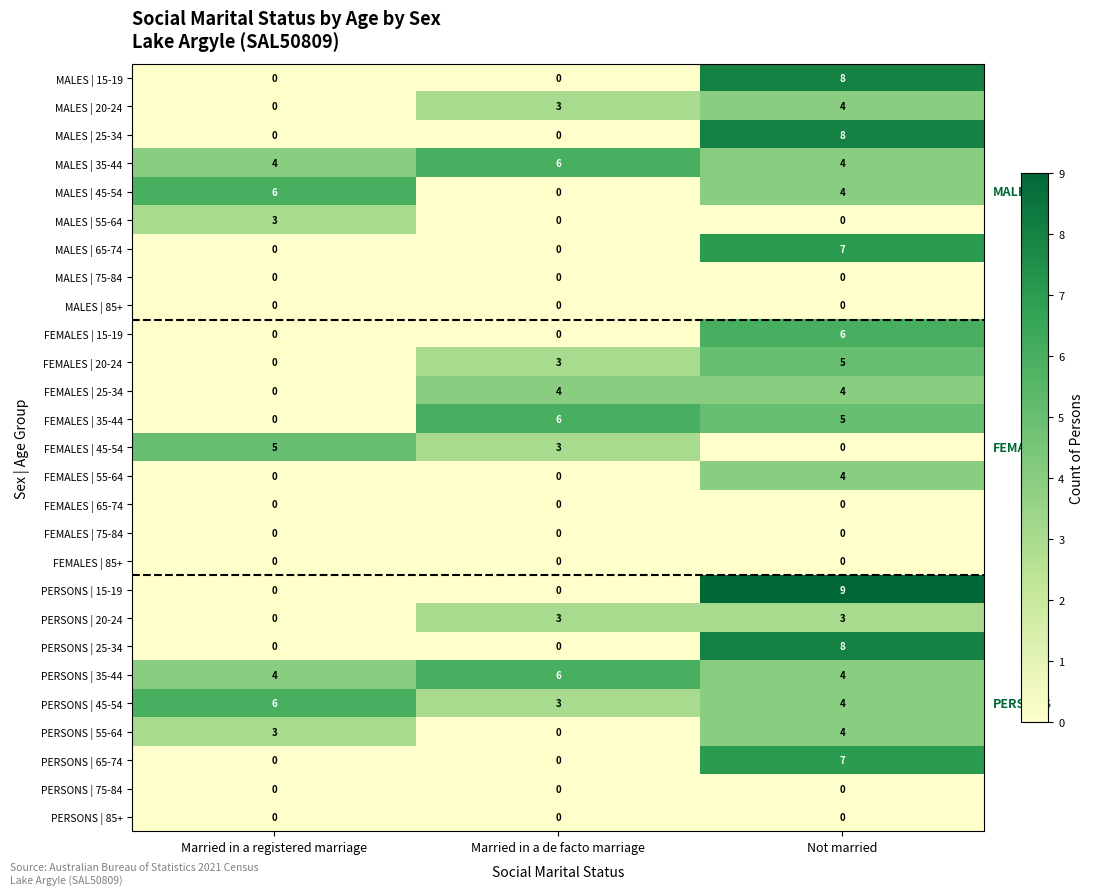

True or false: PERSONS | 15-19 has a value of -5 at Married in a registered marriage.

False